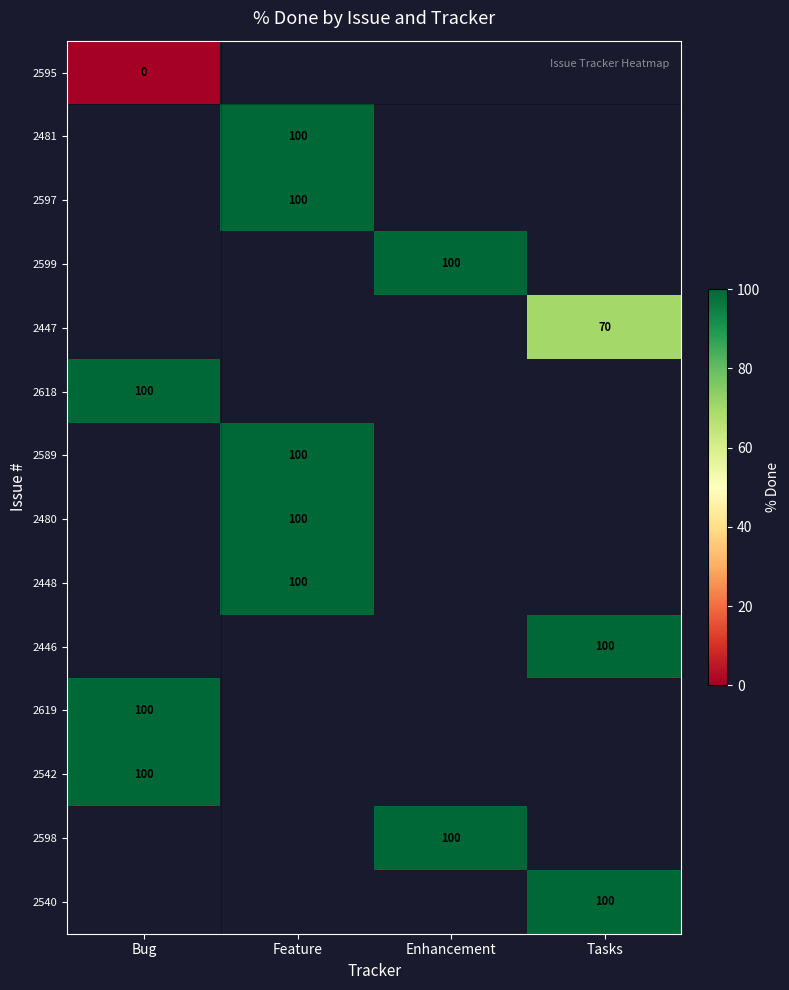

Which category has the highest value across all series?

Feature